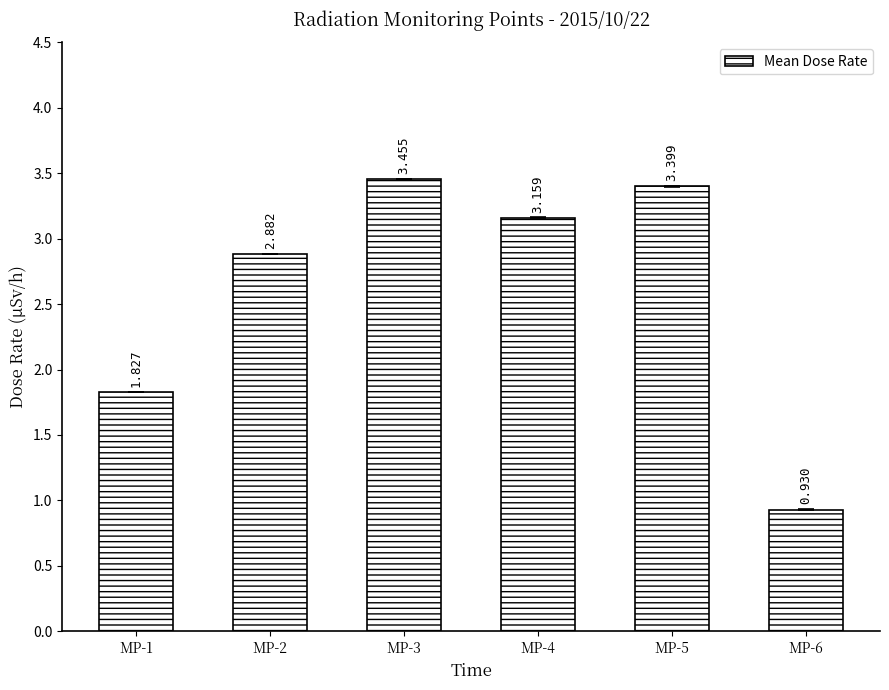

What is the difference between the maximum and minimum values?

2.5